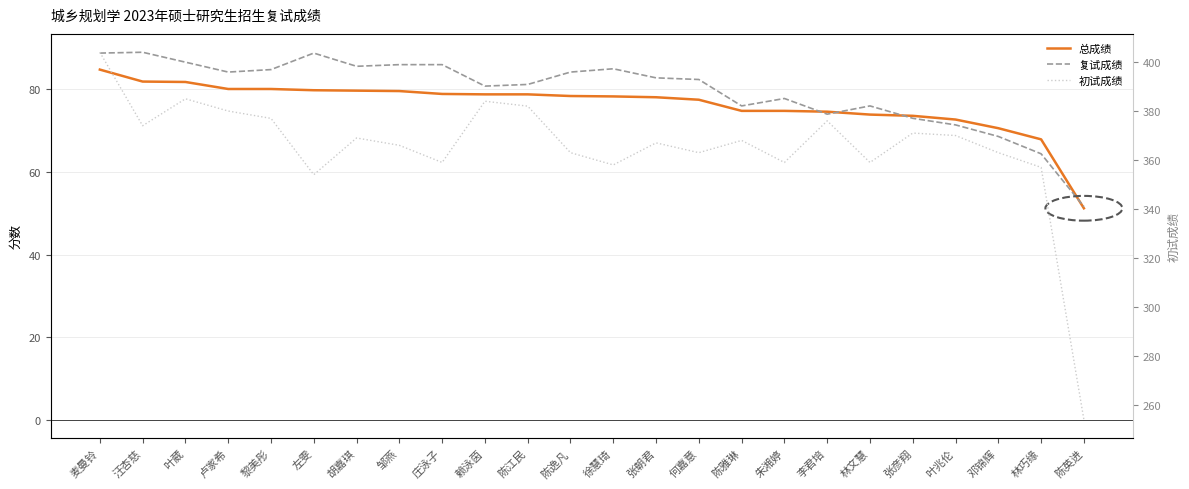

Reading left to right, extract all data points from this chart.

总成绩: 麦曼铃=84.8	汪杏慈=81.9	叶葳=81.8	卢家希=80.1	黎美彤=80.1	左雯=79.8	胡嘉琪=79.7	邹燕=79.6	庄泳子=78.9	赖泳茵=78.8	陈江民=78.8	陈逸凡=78.4	徐慧琦=78.3	张朝君=78.1	何嘉意=77.5	陈雅琳=74.8	朱湘婷=74.8	李君培=74.6	林文慧=73.9	张彦翔=73.6	叶兆伦=72.7	邓锦辉=70.6	林巧缘=67.9	陈英进=51.2
复试成绩: 麦曼铃=88.8	汪杏慈=89.0	叶葳=86.6	卢家希=84.2	黎美彤=84.8	左雯=88.8	胡嘉琪=85.6	邹燕=86.0	庄泳子=86.0	赖泳茵=80.8	陈江民=81.2	陈逸凡=84.2	徐慧琦=85.0	张朝君=82.8	何嘉意=82.4	陈雅琳=76.0	朱湘婷=77.8	李君培=74.0	林文慧=76.0	张彦翔=73.0	叶兆伦=71.4	邓锦辉=68.6	林巧缘=64.4	陈英进=51.6
初试成绩: 麦曼铃=404.0	汪杏慈=374.0	叶葳=385.0	卢家希=380.0	黎美彤=377.0	左雯=354.0	胡嘉琪=369.0	邹燕=366.0	庄泳子=359.0	赖泳茵=384.0	陈江民=382.0	陈逸凡=363.0	徐慧琦=358.0	张朝君=367.0	何嘉意=363.0	陈雅琳=368.0	朱湘婷=359.0	李君培=376.0	林文慧=359.0	张彦翔=371.0	叶兆伦=370.0	邓锦辉=363.0	林巧缘=357.0	陈英进=254.0